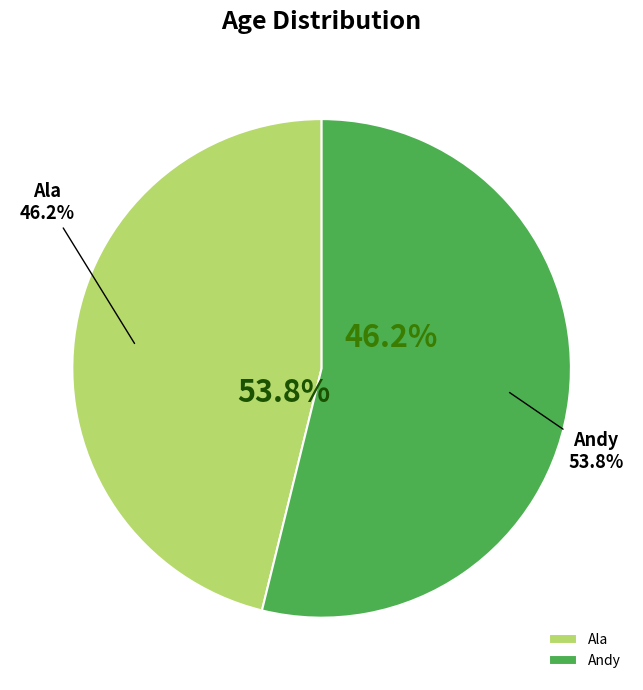

Approximately how many times larger is the value at Andy compared to Ala?

1.2